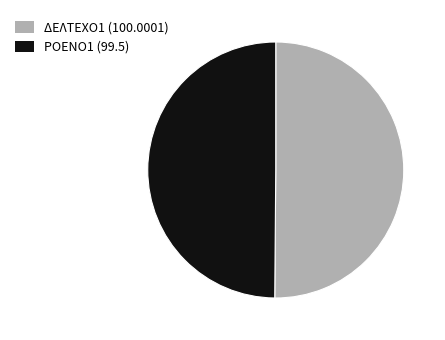

Is it true that ΔΕΛΤΕΧΟ1 (100.0001) is 50% of the pie?

True